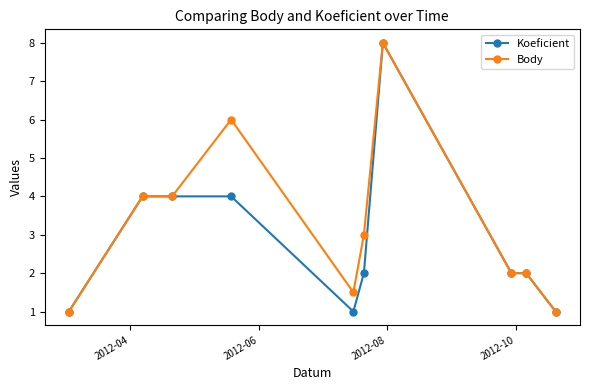

What is the minimum value shown in the chart?

1.0